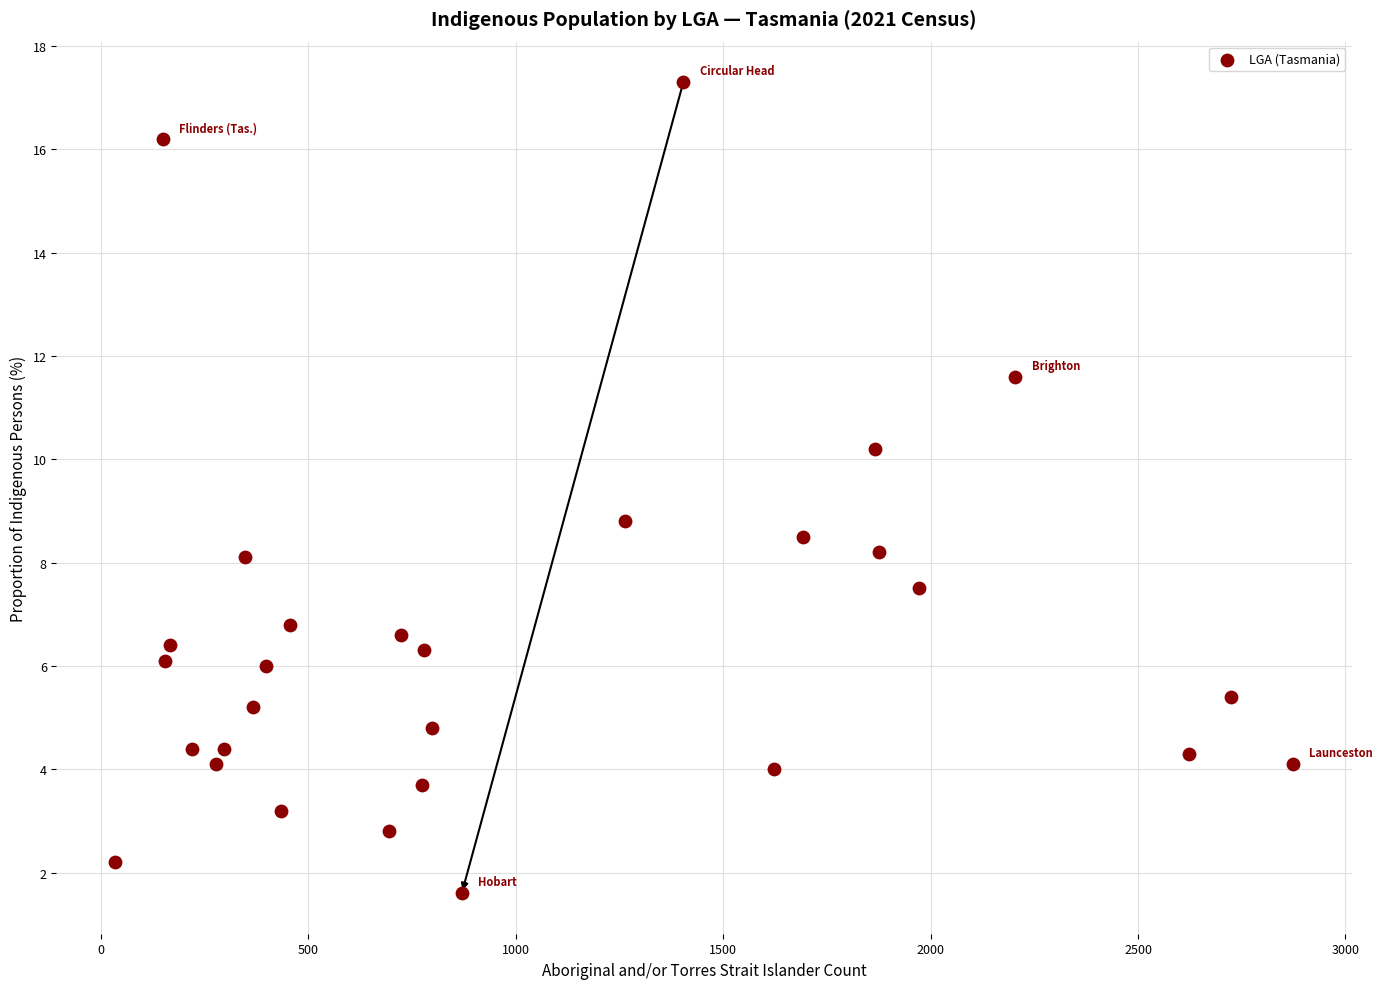

What Y value in the scatter plot is closest to 9?

8.8